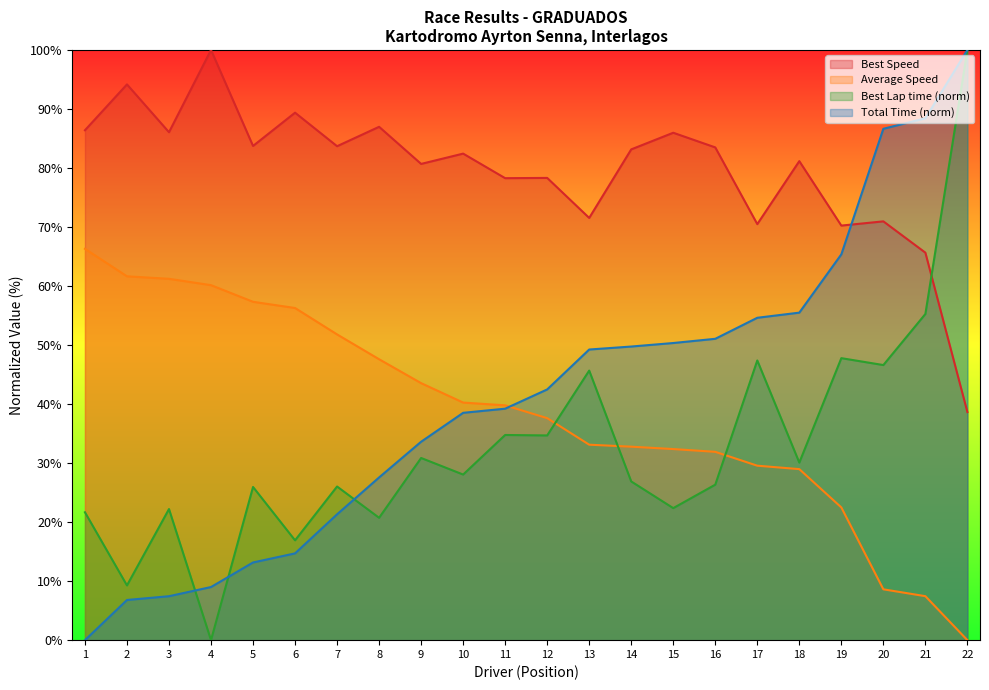

Where does the Average Speed series first go above 39?

1